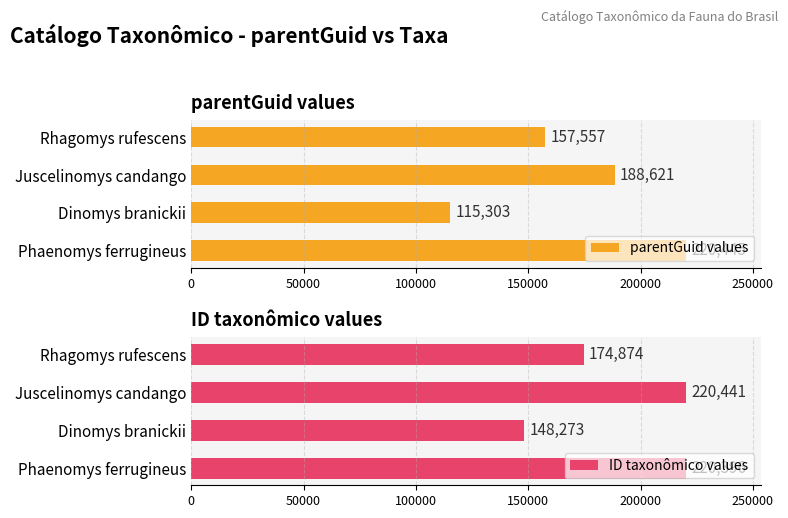

At which label is ID taxonômico values closest to 184357?

Rhagomys rufescens